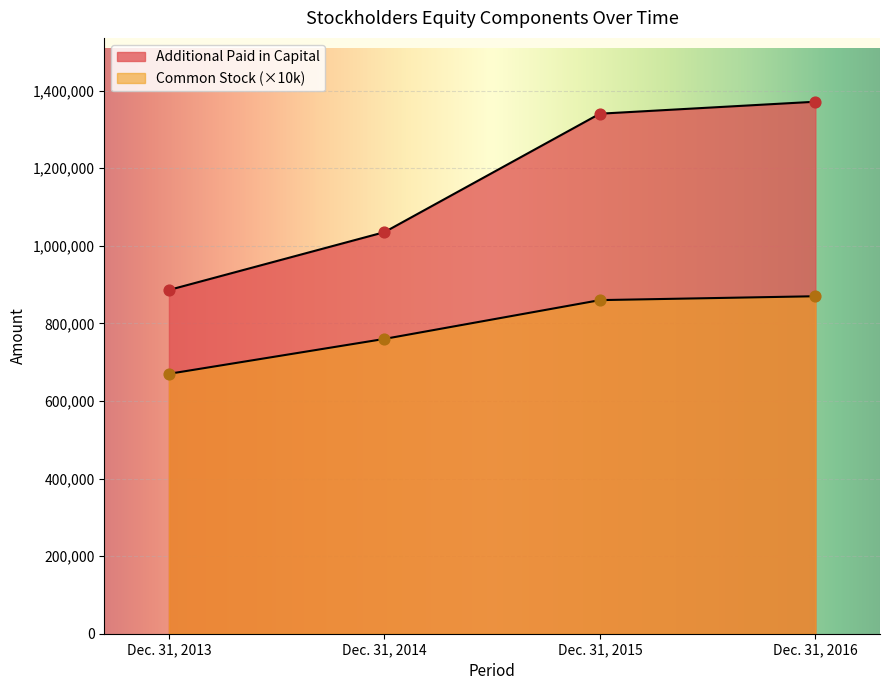

At how many categories does at least one series exceed 1003459?

3